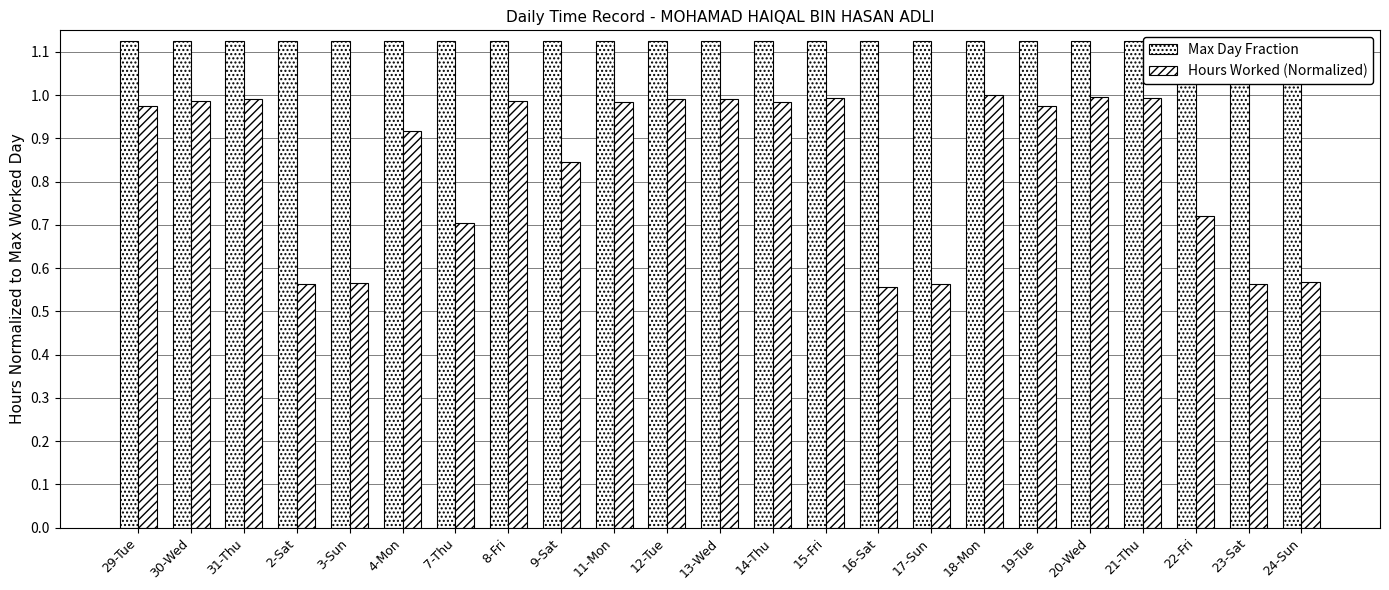

What position from the left is 3-Sun?

5